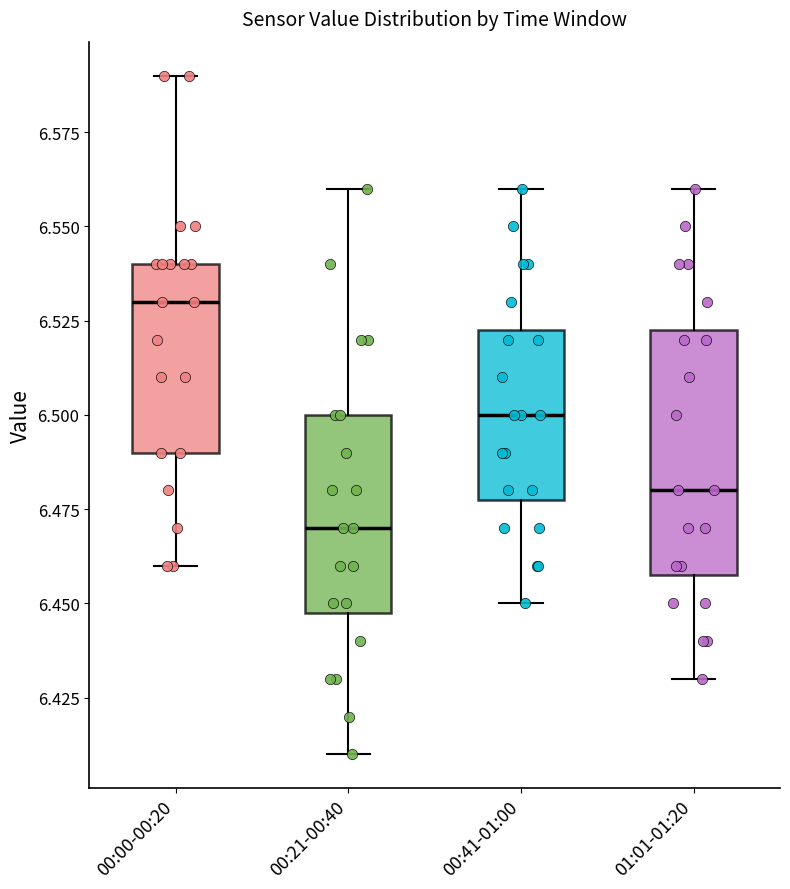

Reading left to right, transcribe this box plot: for each box, give where its median line is, the range the box spans, and where its two whiskers end, as read against the y-axis. The values are not printed on the chart, so give them approximately, as read against the axis.

00:00-00:20: median 6.530, box 6.490 to 6.540, whiskers 6.460 to 6.590
00:21-00:40: median 6.470, box 6.450 to 6.500, whiskers 6.410 to 6.560
00:41-01:00: median 6.500, box 6.480 to 6.525, whiskers 6.450 to 6.560
01:01-01:20: median 6.480, box 6.460 to 6.525, whiskers 6.430 to 6.560